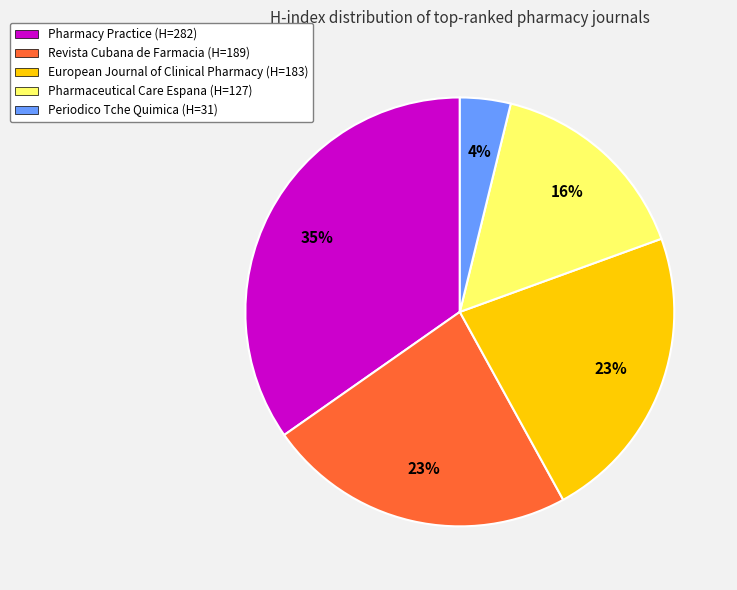

Is the sum of Pharmacy Practice (H=282) and European Journal of Clinical Pharmacy (H=183) greater than half?

Yes